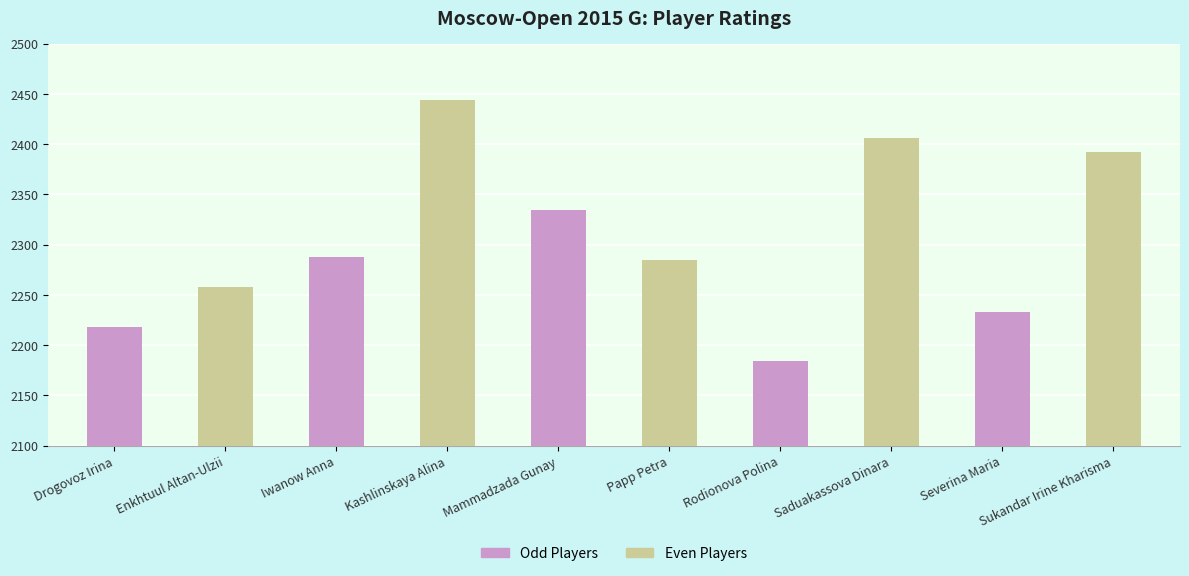

What position from the right is Iwanow Anna?

8